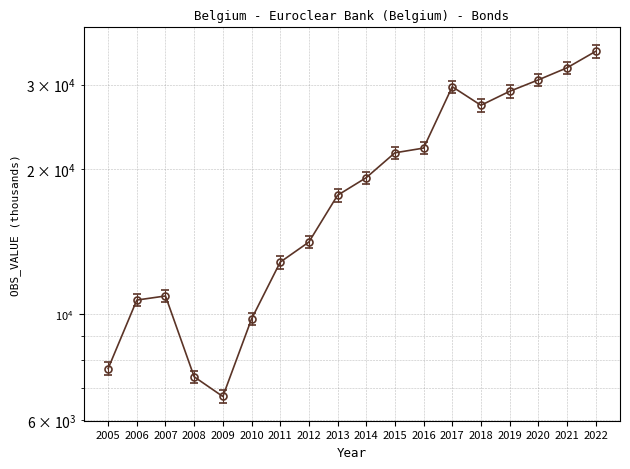

Rank the categories by value from lowest to highest.

2009, 2008, 2005, 2010, 2006, 2007, 2011, 2012, 2013, 2014, 2015, 2016, 2018, 2019, 2017, 2020, 2021, 2022